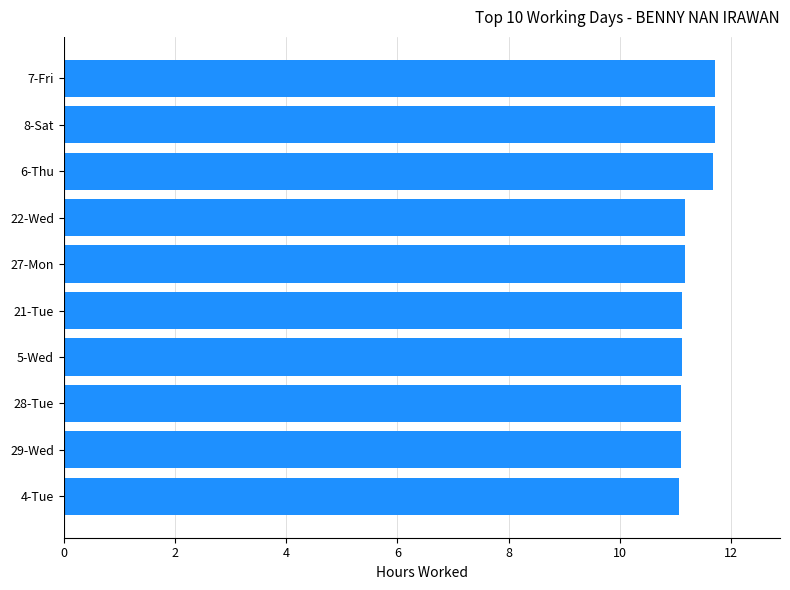

What is the maximum value shown in the chart?

11.7